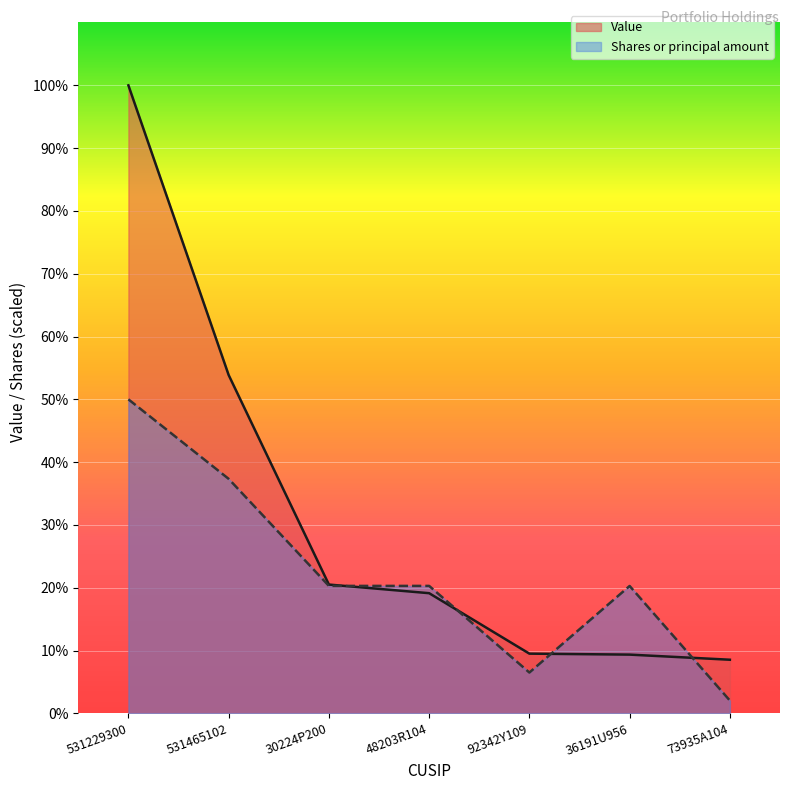

Where do Shares or principal amount and Value first cross each other?

30224P200 and 48203R104